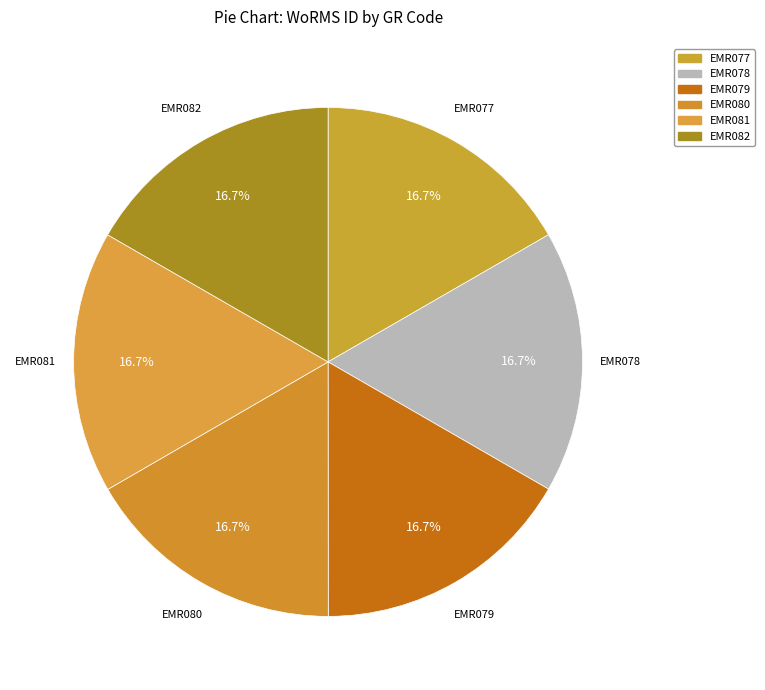

Is there a majority slice in this chart?

No